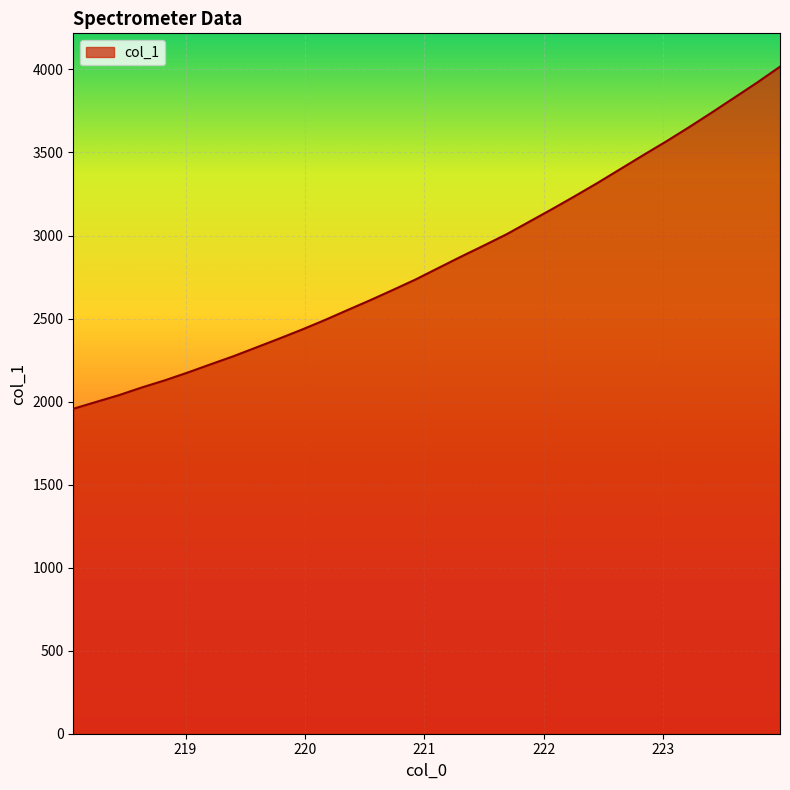

What is the maximum value shown in the chart?

4016.7